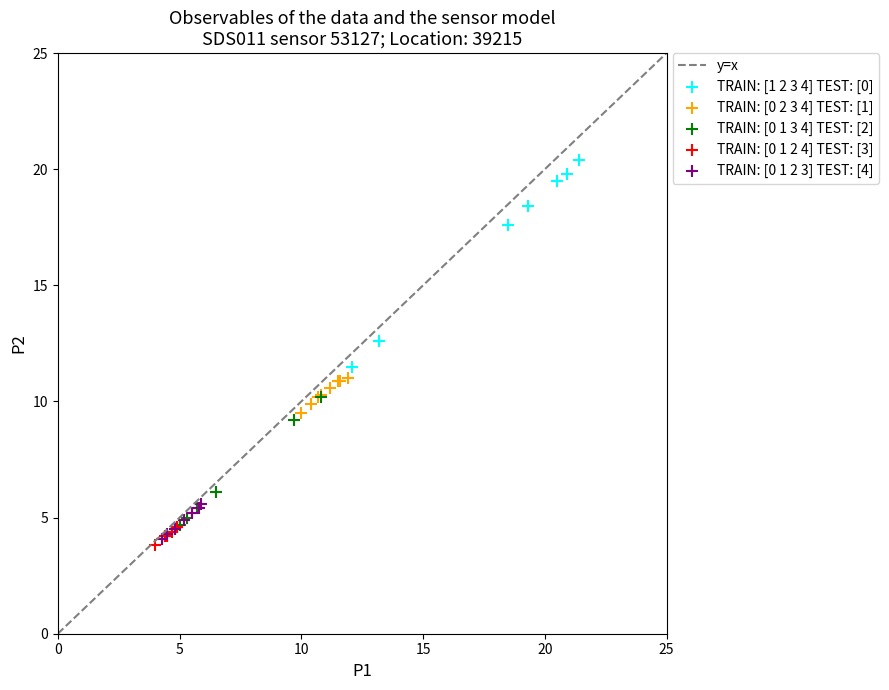

Which series has the widest spread of Y values?

TRAIN: [1 2 3 4] TEST: [0]